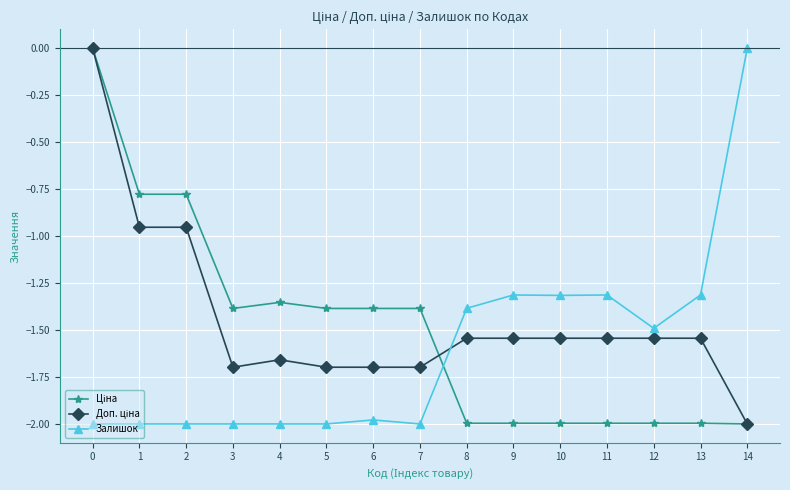

Count the number of categories in the chart.

15